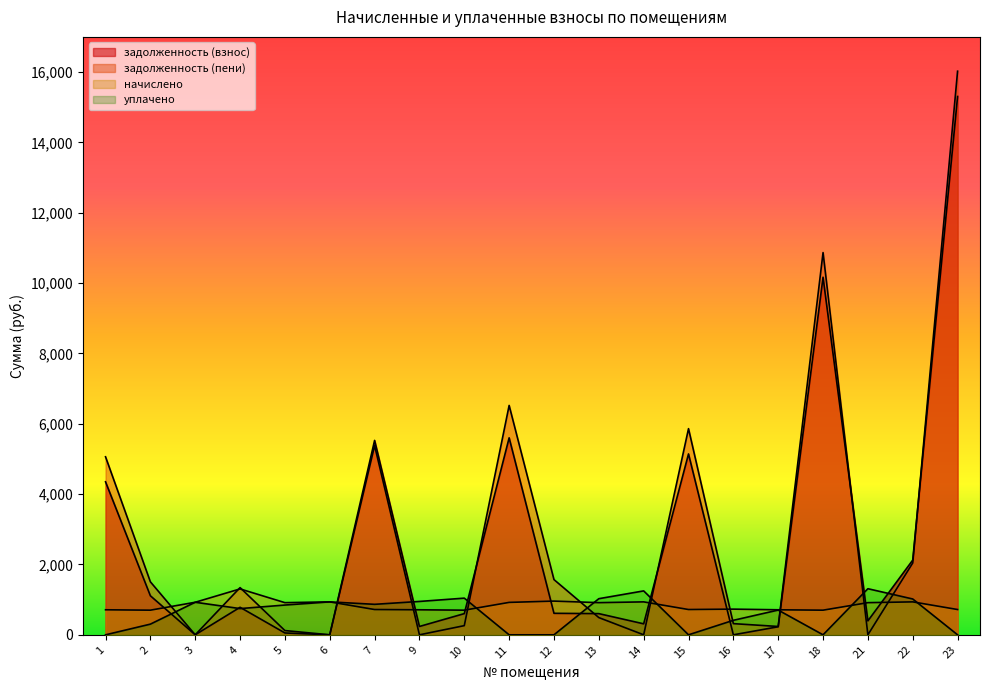

Is it true that задолженность (взнос) equals 84.7 at 14?

False